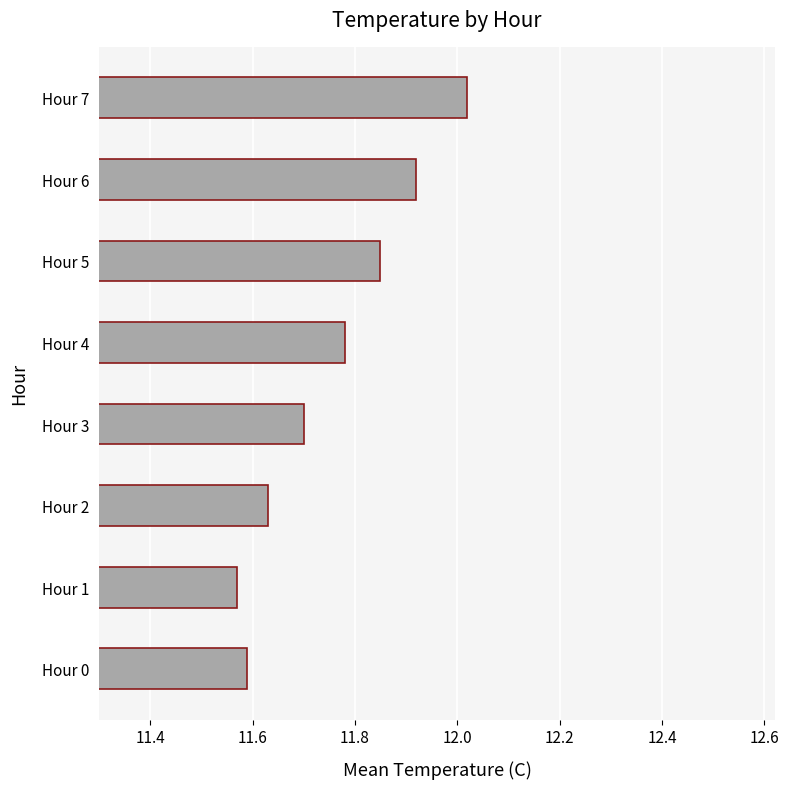

Where is the data nearest to the value 11?

Hour 1